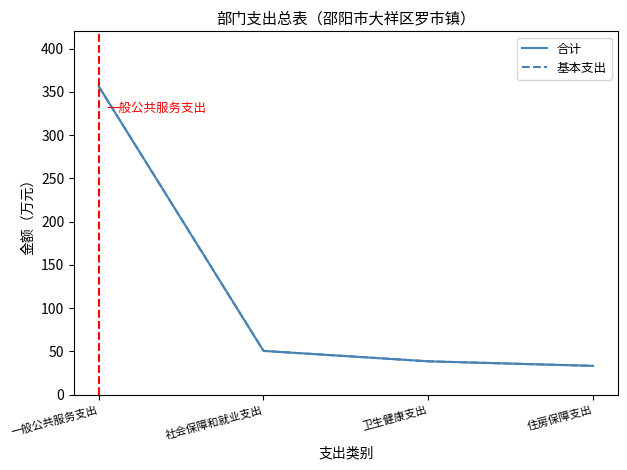

Which series has the largest total across all categories?

合计